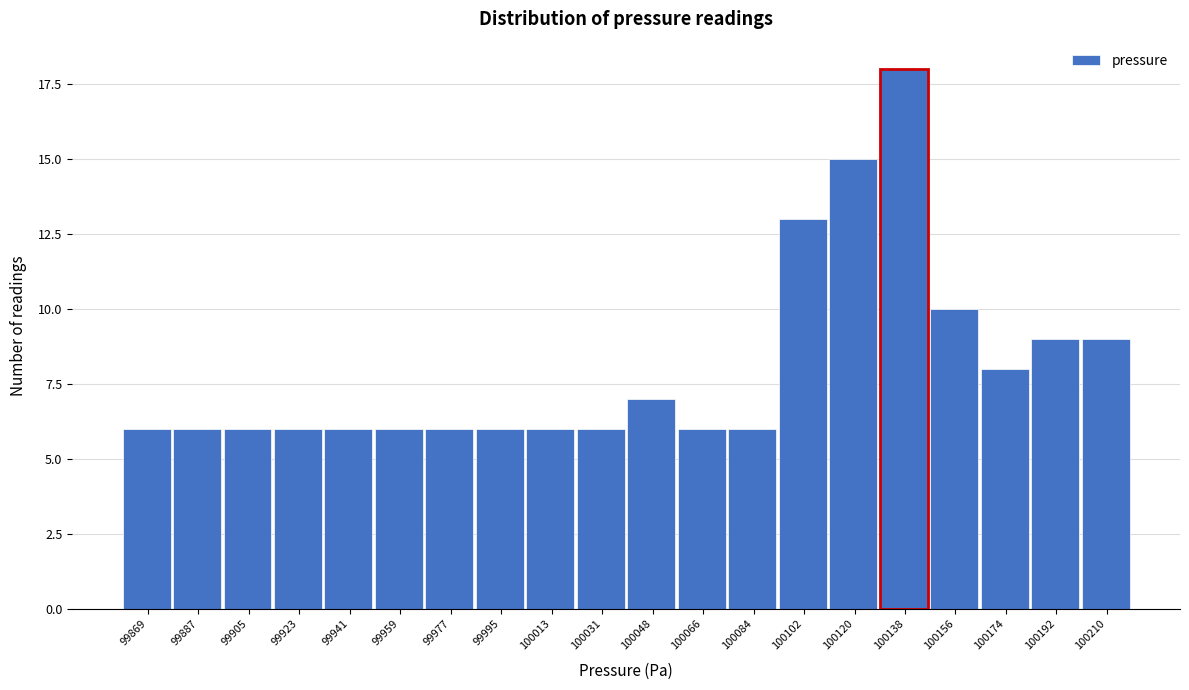

Reading left to right, extract all data points from this chart.

99869=6	99887=6	99905=6	99923=6	99941=6	99959=6	99977=6	99995=6	100013=6	100031=6	100048=7	100066=6	100084=6	100102=13	100120=15	100138=18	100156=10	100174=8	100192=9	100210=9